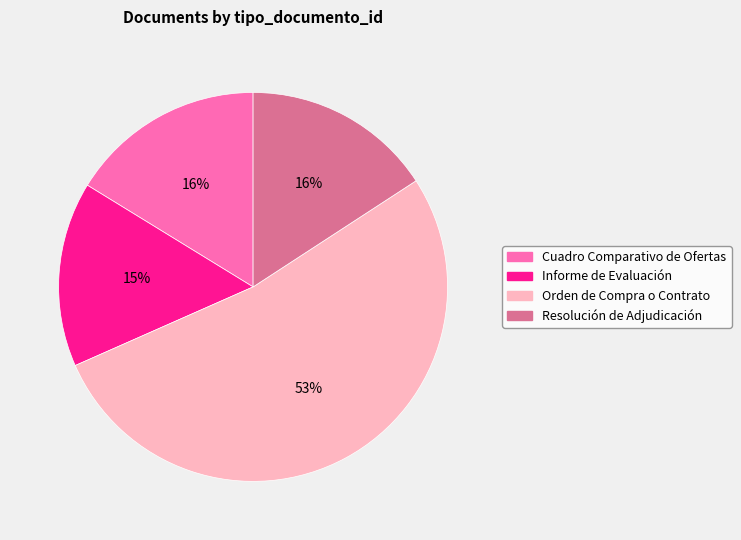

Is Informe de Evaluación the majority of the pie?

No